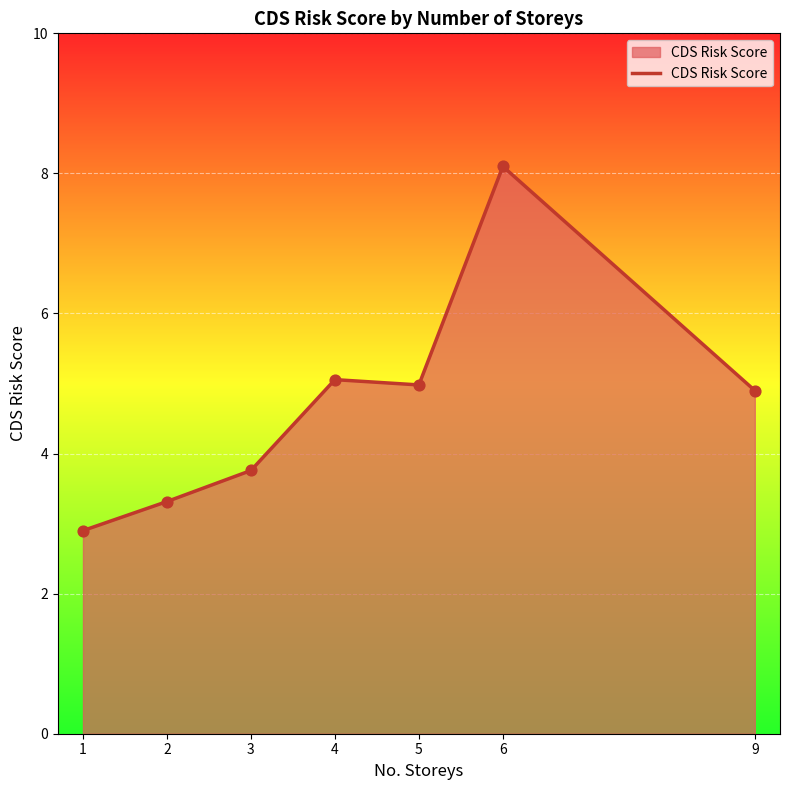

Between 6 and 9, which is larger?

6